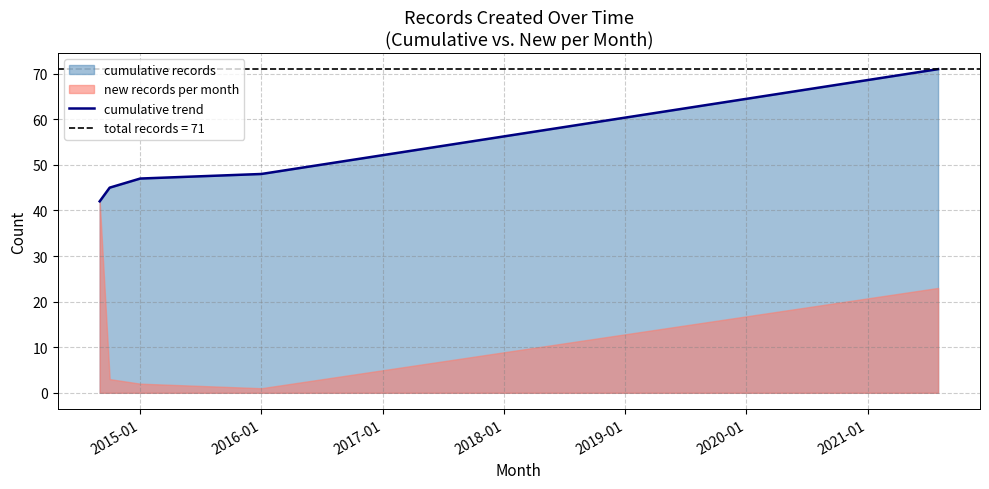

The value of cumulative trend at 2016-01 is 22. True or false?

False